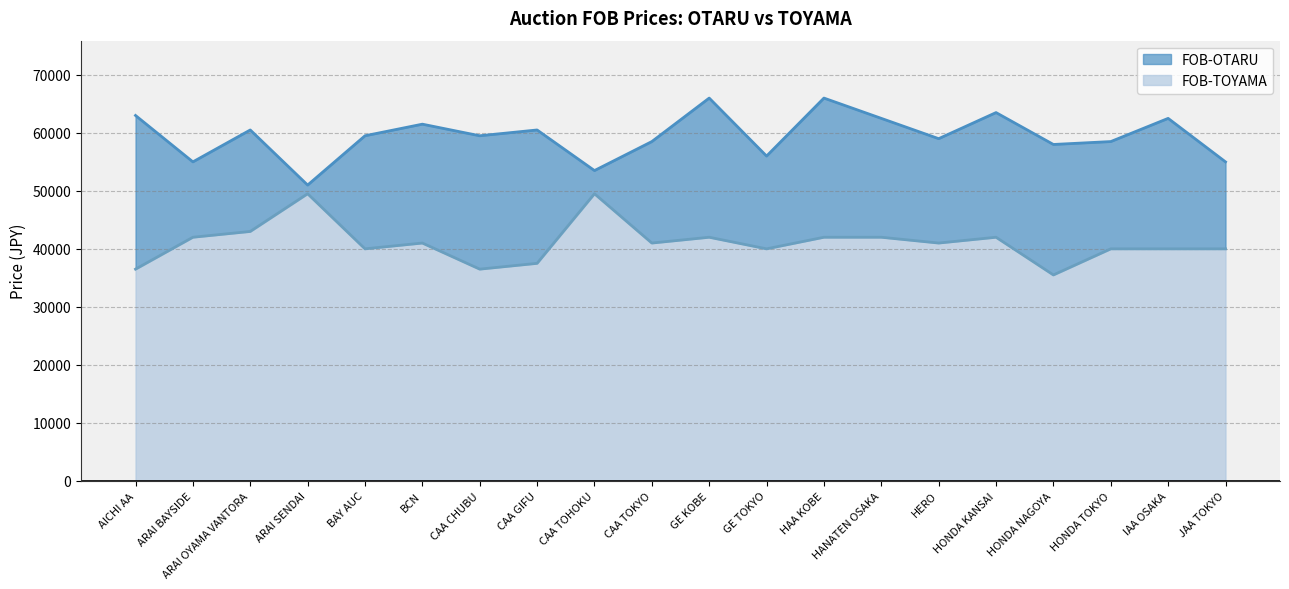

Between ARAI BAYSIDE and ARAI OYAMA VANTORA, which series saw the biggest shift?

FOB-OTARU